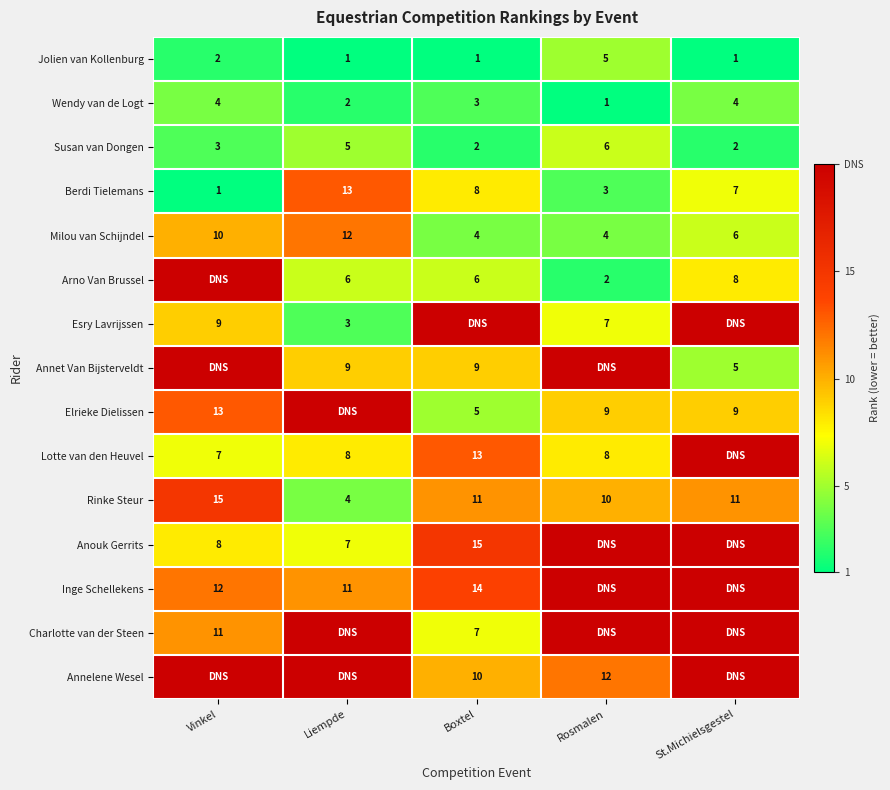

At which label does Berdi Tielemans reach its minimum?

Vinkel